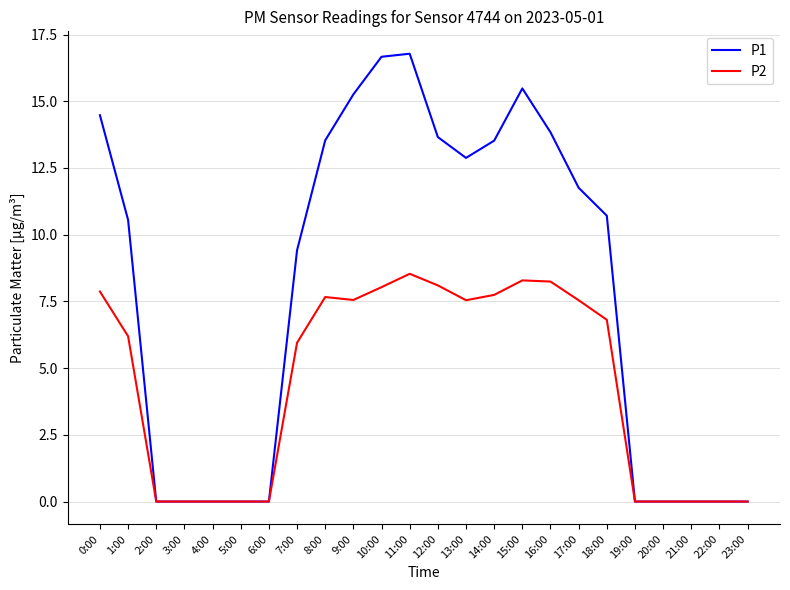

What position from the left is 12:00?

13